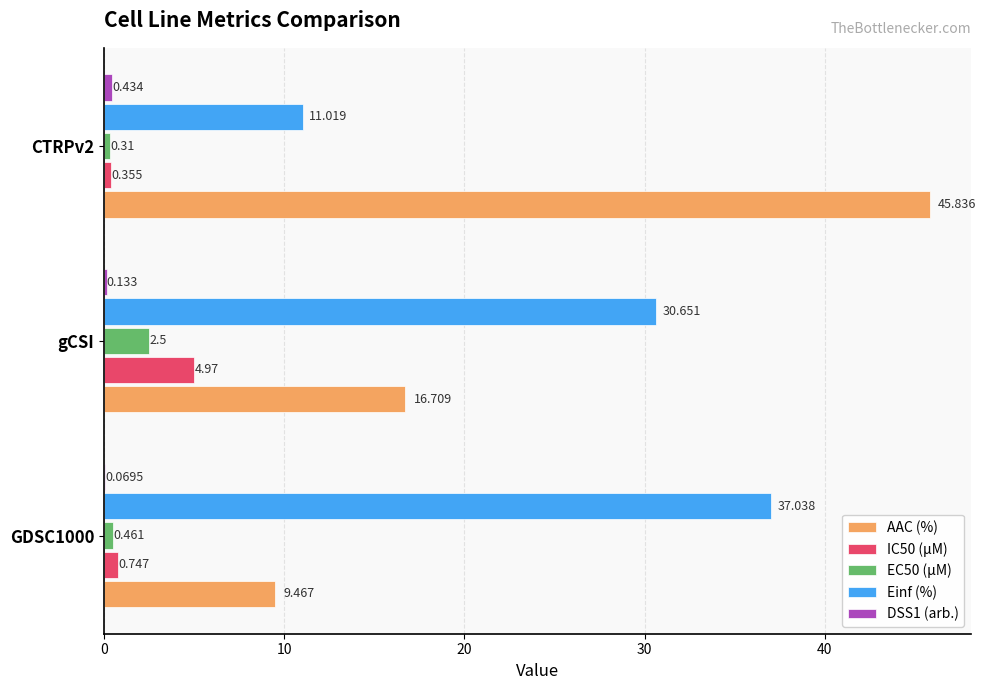

Which series changed the most between GDSC1000 and gCSI?

AAC (%)